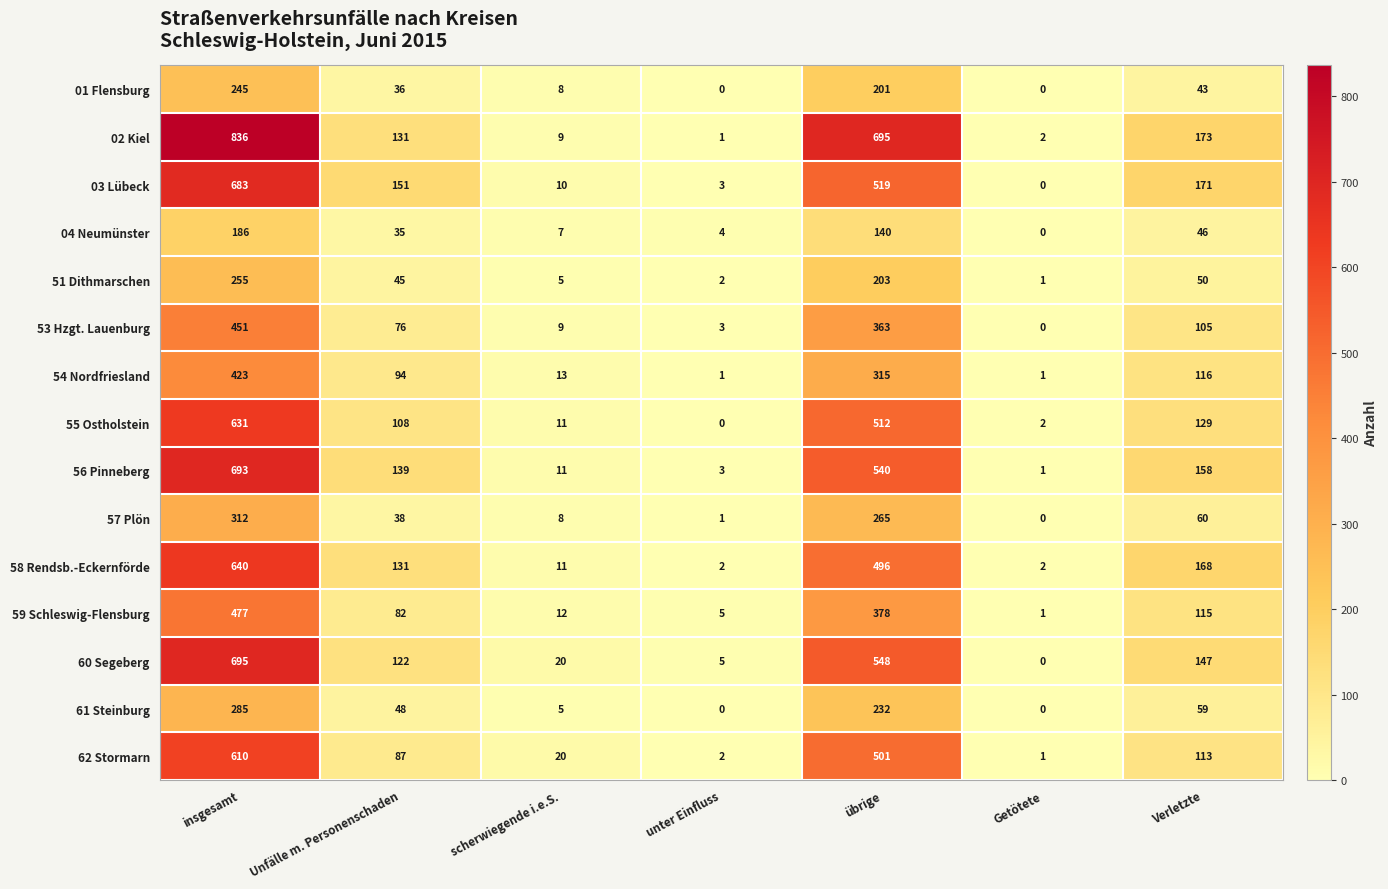

Which series has the largest total across all categories?

02 Kiel